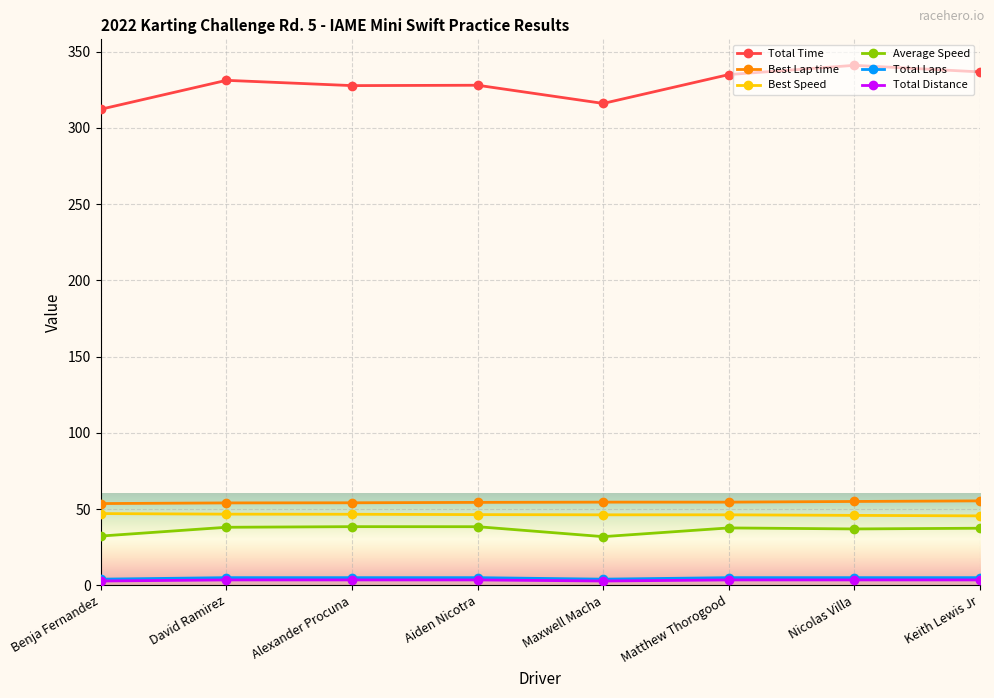

What is the label of the 5th point from the left?

Maxwell Macha